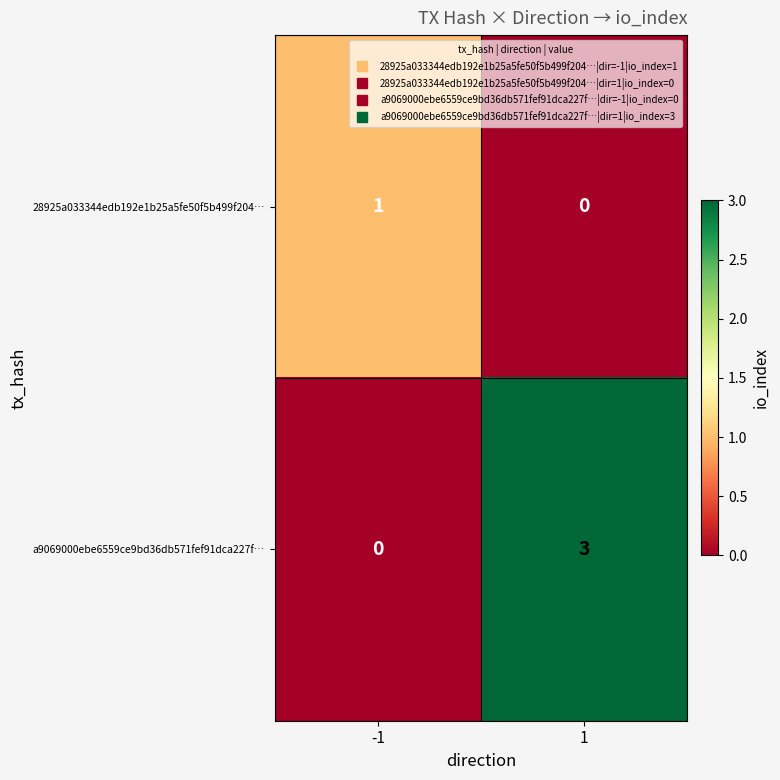

How many data points does each series have?

2